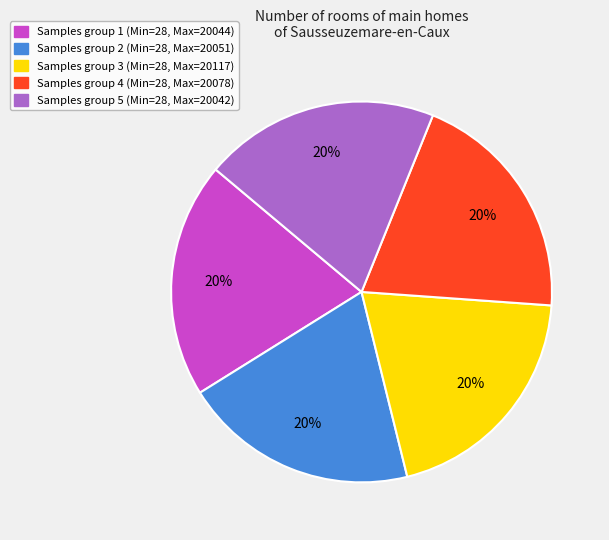

Is there a majority slice in this chart?

No